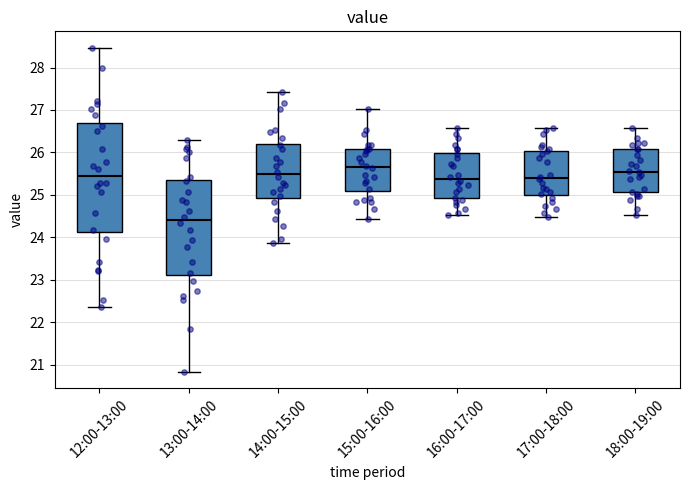

Which box is the tallest, from its lower edge to its upper edge?

12:00-13:00